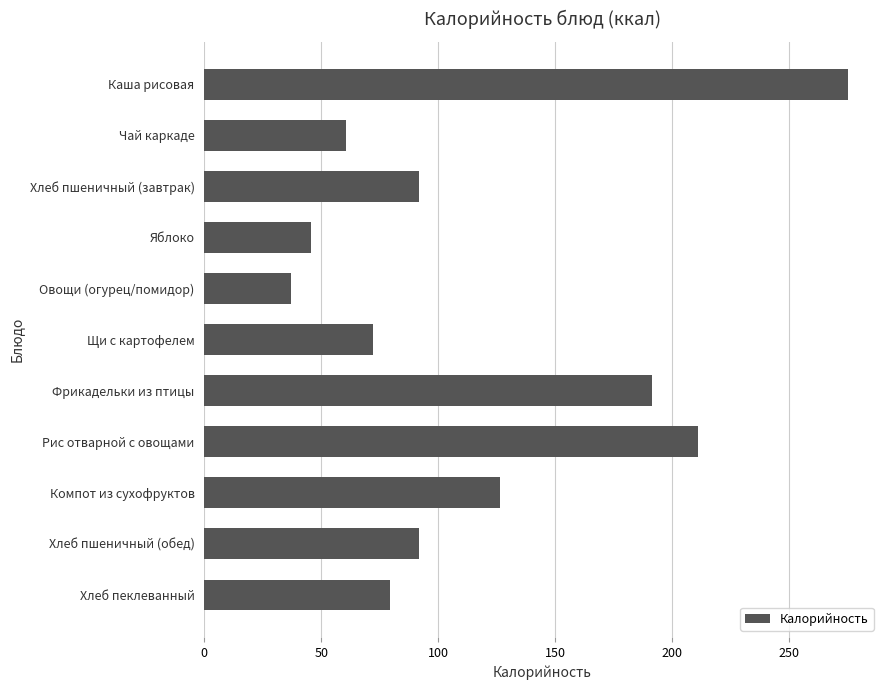

At which label is the value closest to 156?

Компот из сухофруктов